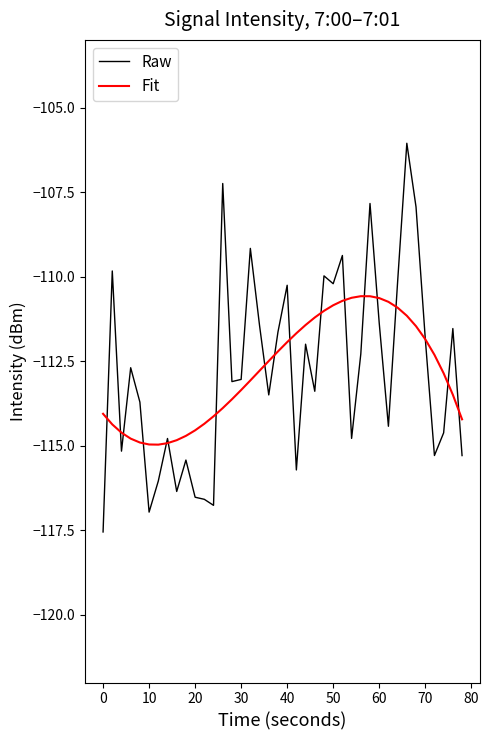

Which series has the widest spread of values?

Raw